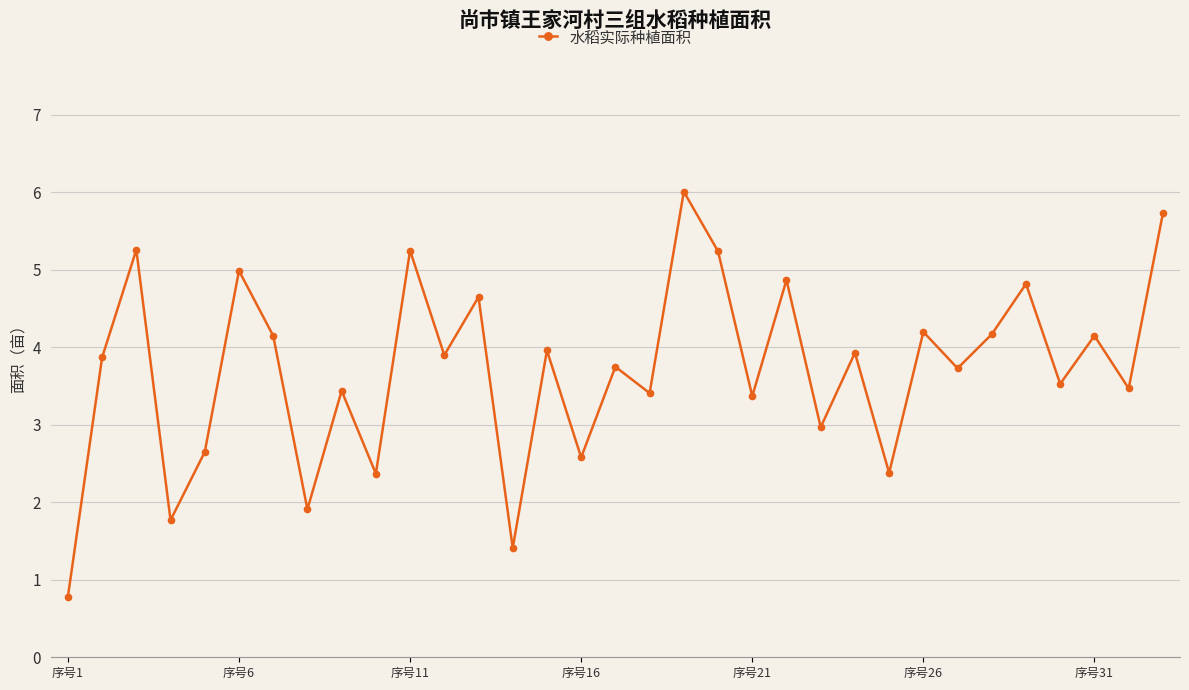

Is this an area chart (filled region under the line)?

No